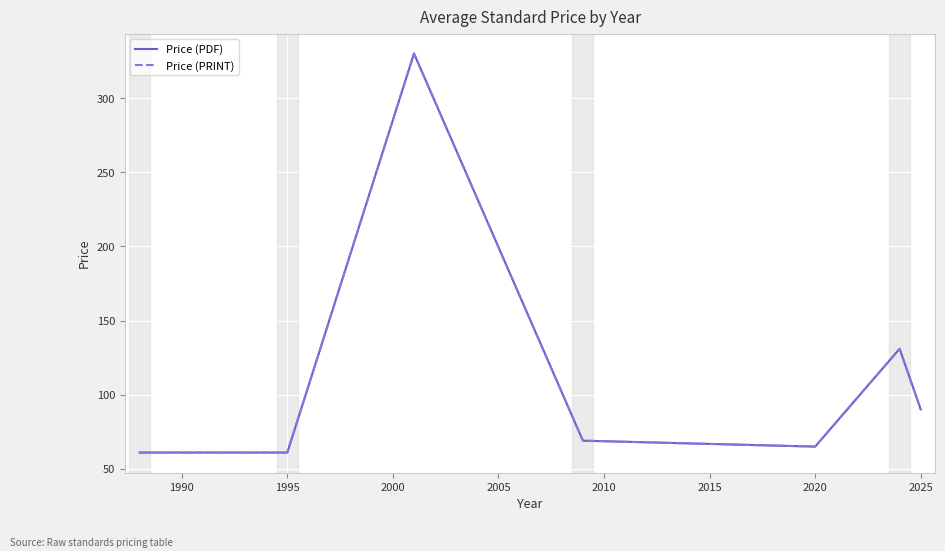

Does the chart display data point markers on the line(s)?

No